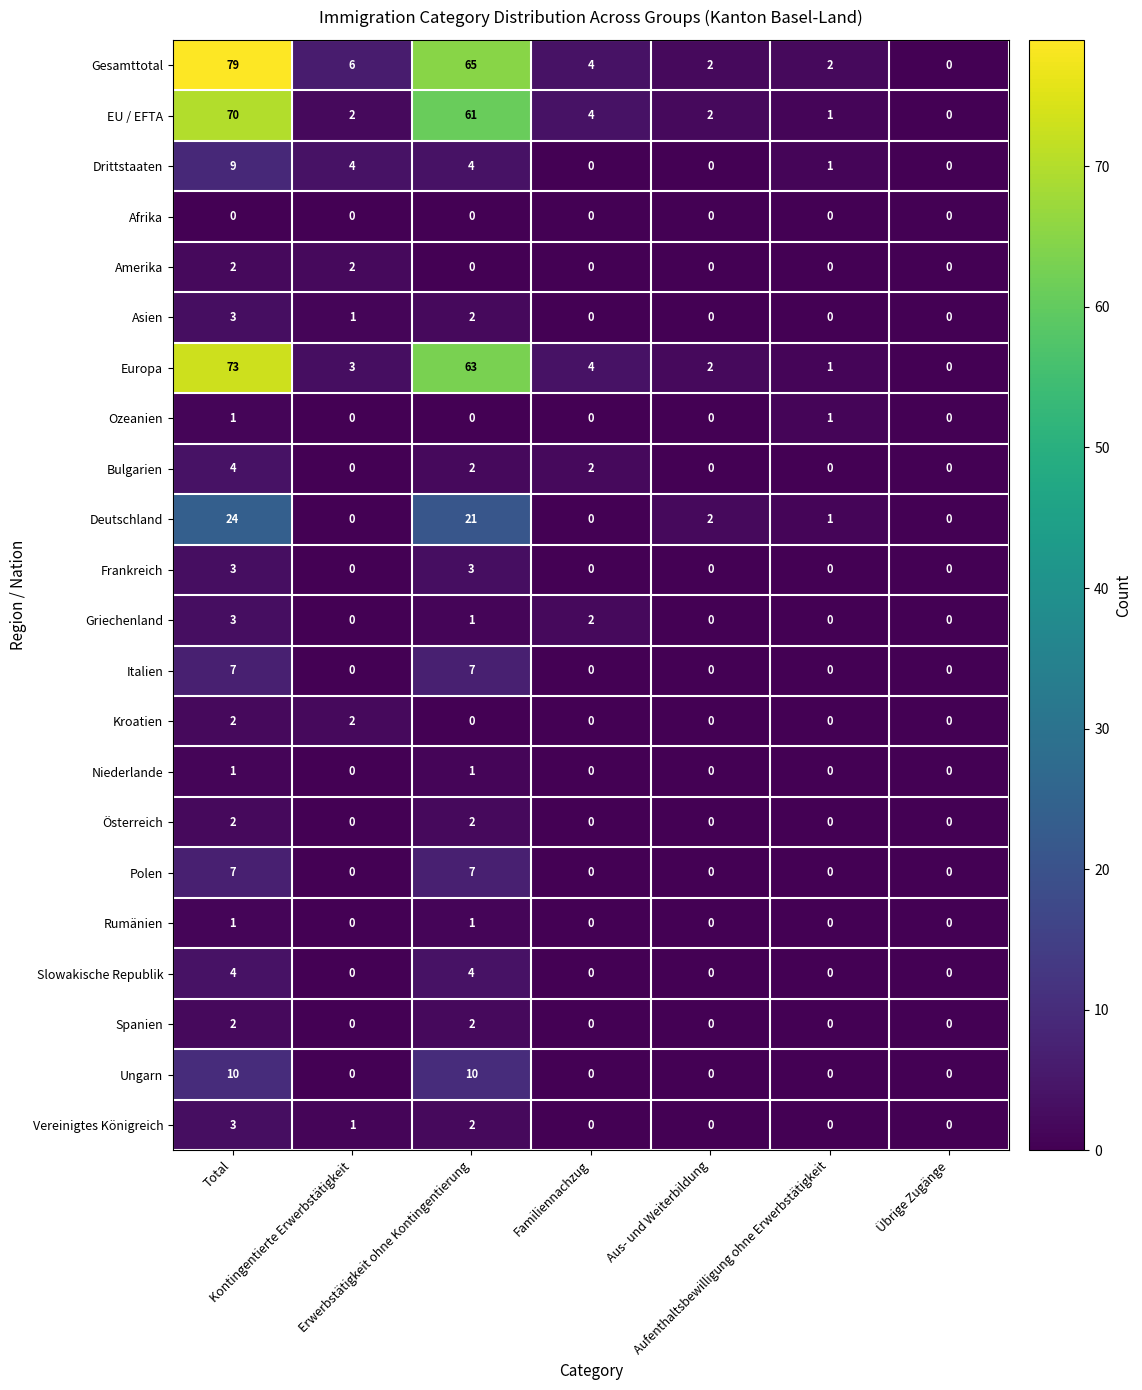

How many Rumänien values are between 0 and 1?

7